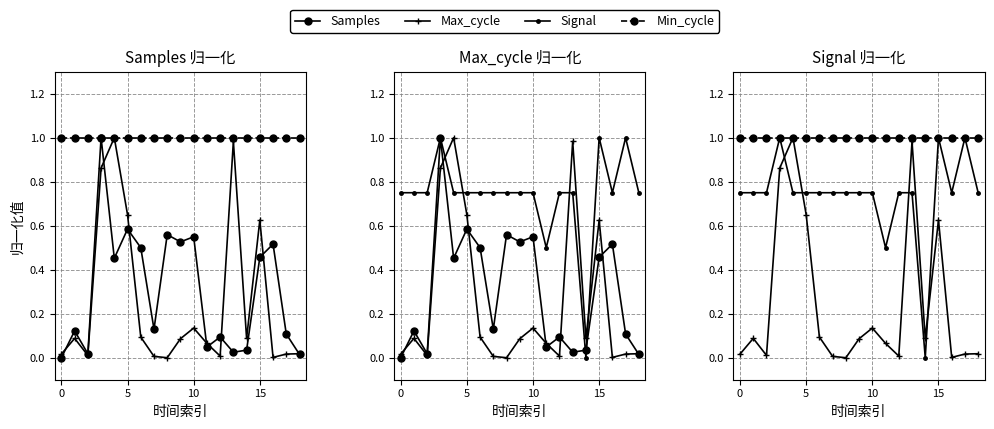

How many interior local peaks does the Max_cycle series have?

5